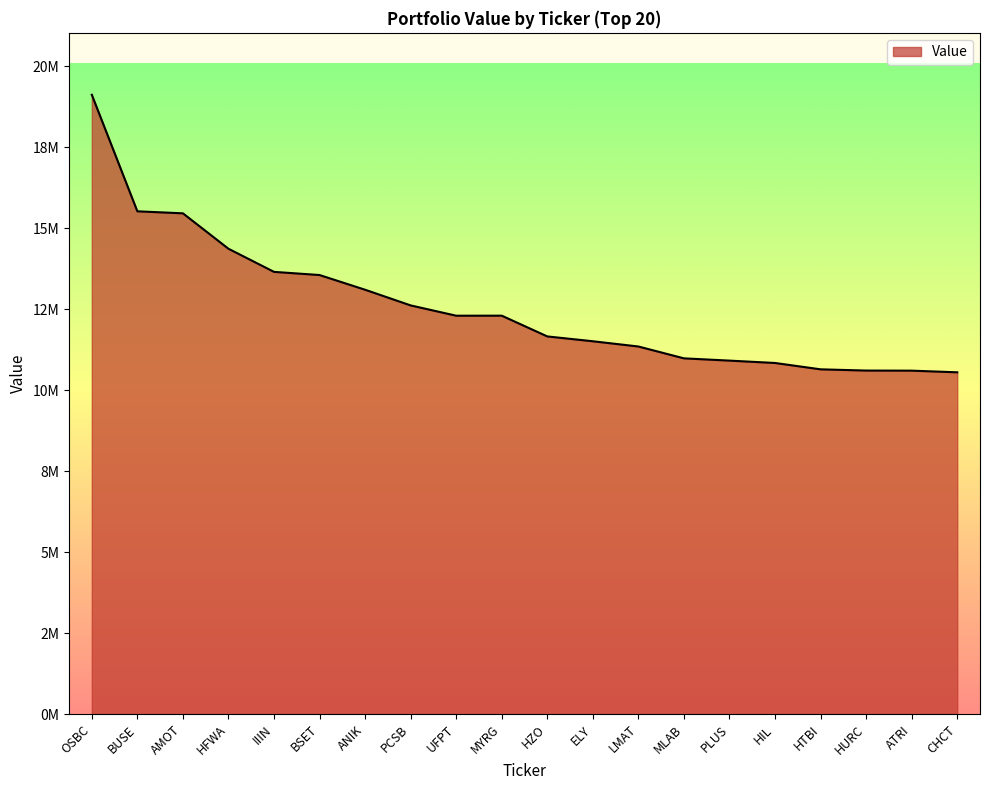

True or false: the data shows 3618953 at BUSE.

False